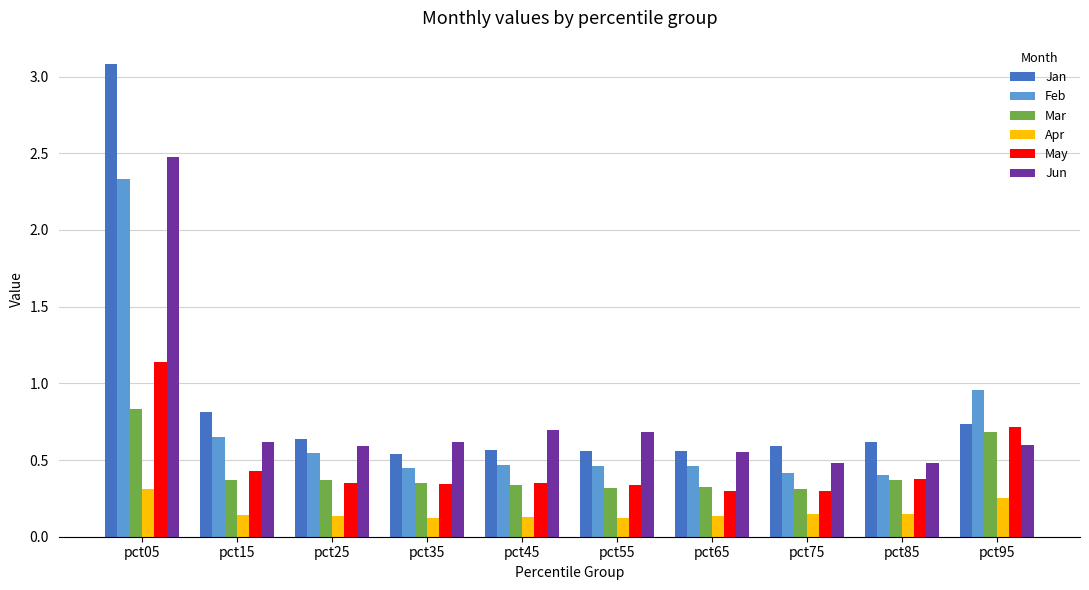

Is the value of May at pct25 greater than the value of Jan at pct45?

No